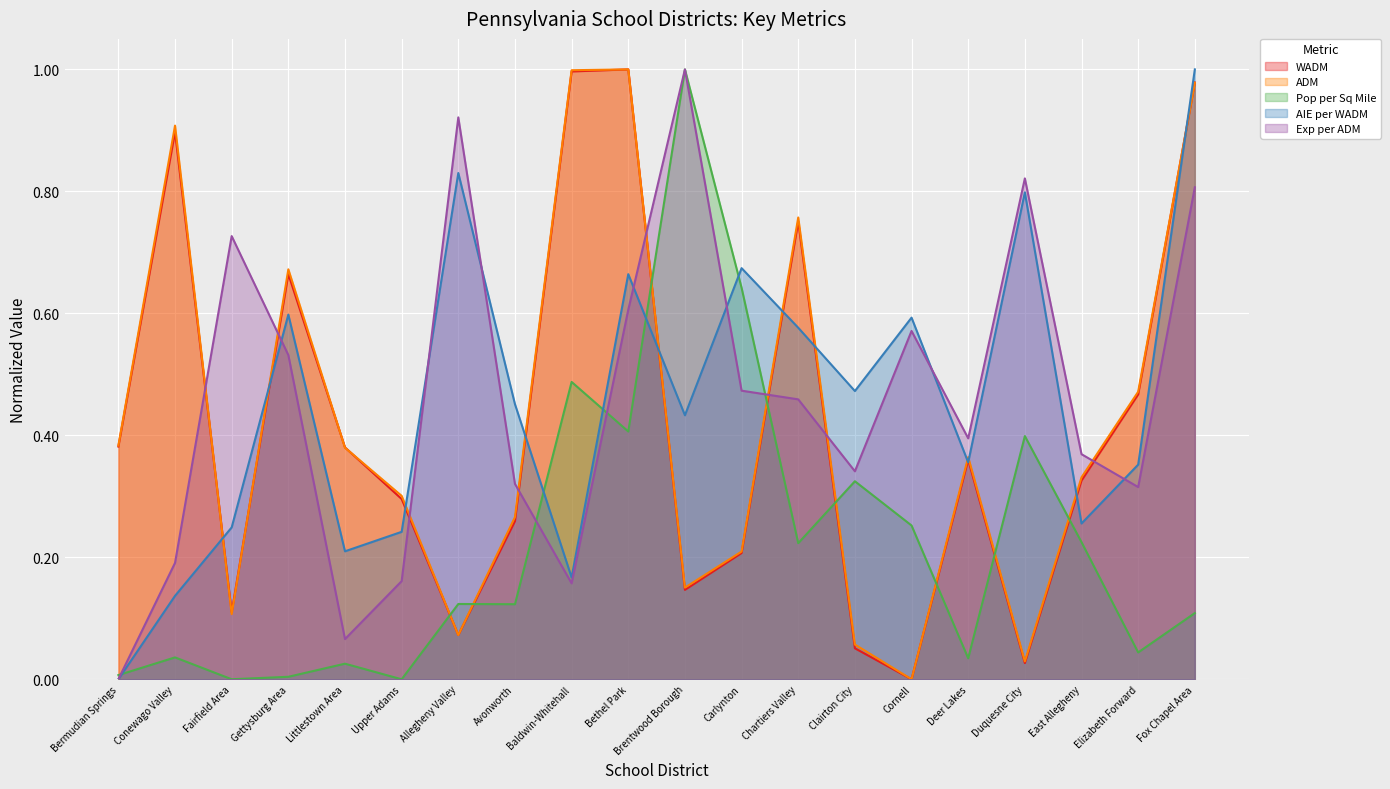

Which series has the largest range (max minus min)?

WADM